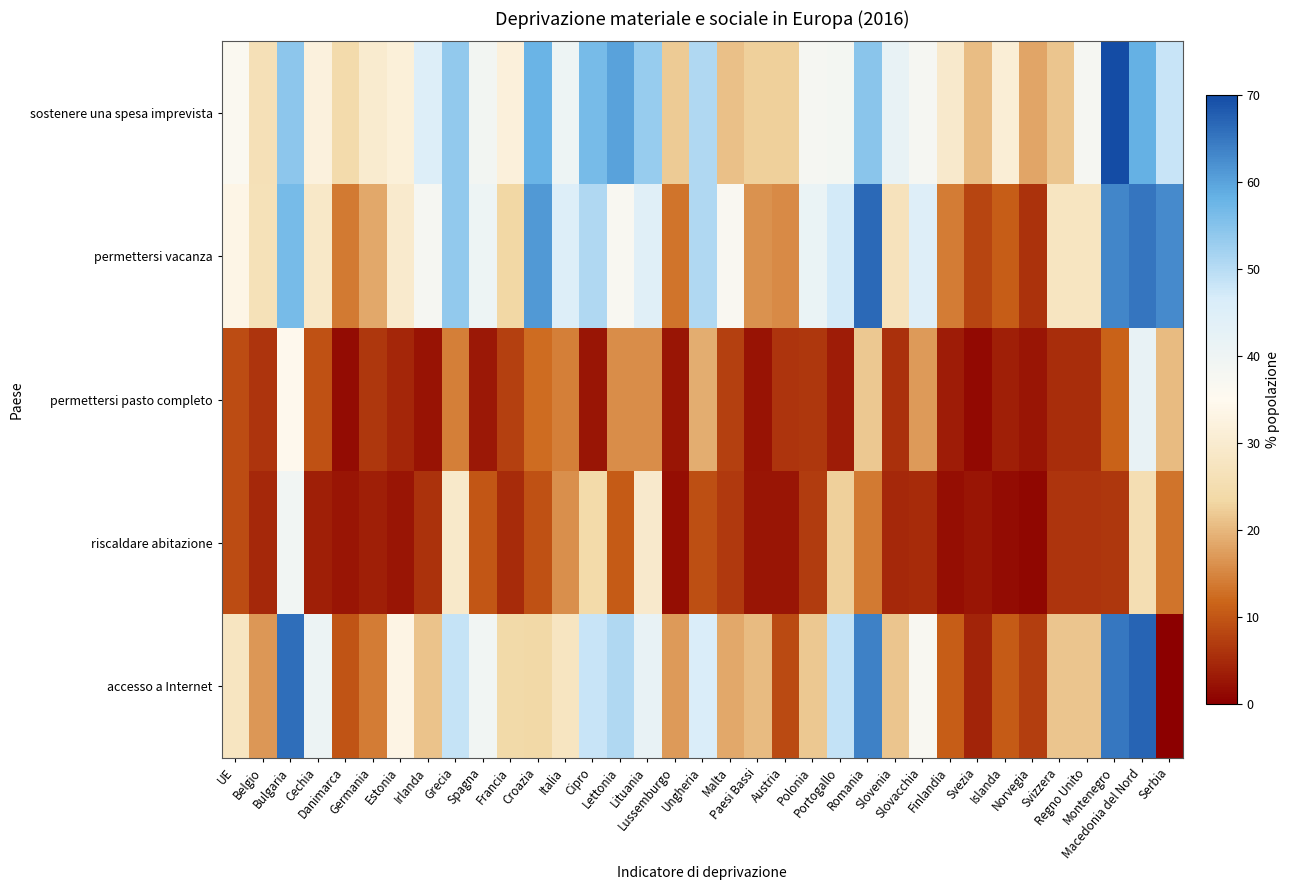

Reading left to right, what are all the values shown in this chart?

sostenere una spesa imprevista: UE=36.2	Belgio=26.0	Bulgaria=54.2	Cechia=32.1	Danimarca=24.5	Germania=30.0	Estonia=31.6	Irlanda=45.2	Grecia=53.6	Spagna=38.7	Francia=31.8	Croazia=57.7	Italia=40.4	Cipro=56.6	Lettonia=60.0	Lituania=53.2	Lussemburgo=21.9	Ungheria=50.8	Malta=20.8	Paesi Bassi=22.5	Austria=22.6	Polonia=37.9	Portogallo=38.3	Romania=54.5	Slovenia=41.7	Slovacchia=37.9	Finlandia=29.4	Svezia=20.7	Islanda=30.9	Norvegia=18.1	Svizzera=21.6	Regno Unito=38.0	Montenegro=71.2	Macedonia del Nord=58.5	Serbia=48.3
permettersi vacanza: UE=33.5	Belgio=26.3	Bulgaria=56.4	Cechia=28.9	Danimarca=13.8	Germania=18.4	Estonia=29.6	Irlanda=37.8	Grecia=53.6	Spagna=40.3	Francia=23.4	Croazia=61.2	Italia=45.3	Cipro=50.6	Lettonia=37.1	Lituania=44.2	Lussemburgo=13.2	Ungheria=50.7	Malta=36.8	Paesi Bassi=16.2	Austria=15.4	Polonia=41.2	Portogallo=47.2	Romania=66.6	Slovenia=26.9	Slovacchia=44.9	Finlandia=14.2	Svezia=8.2	Islanda=10.9	Norvegia=6.0	Svizzera=27.8	Regno Unito=27.8	Montenegro=63.4	Macedonia del Nord=65.3	Serbia=62.8
permettersi pasto completo: UE=8.8	Belgio=6.1	Bulgaria=34.6	Cechia=9.5	Danimarca=1.6	Germania=6.5	Estonia=4.6	Irlanda=2.3	Grecia=14.4	Spagna=2.9	Francia=7.4	Croazia=12.5	Italia=14.3	Cipro=2.6	Lettonia=15.6	Lituania=15.7	Lussemburgo=2.6	Ungheria=19.1	Malta=7.4	Paesi Bassi=2.3	Austria=6.1	Polonia=6.4	Portogallo=3.4	Romania=21.8	Slovenia=5.7	Slovacchia=17.0	Finlandia=3.3	Svezia=1.3	Islanda=3.6	Norvegia=2.6	Svizzera=5.2	Regno Unito=5.2	Montenegro=11.3	Macedonia del Nord=41.8	Serbia=20.3
riscaldare abitazione: UE=9.0	Belgio=4.8	Bulgaria=39.2	Cechia=3.8	Danimarca=2.7	Germania=3.7	Estonia=2.7	Irlanda=5.9	Grecia=29.1	Spagna=10.1	Francia=5.0	Croazia=9.3	Italia=16.1	Cipro=24.3	Lettonia=10.6	Lituania=29.3	Lussemburgo=1.7	Ungheria=9.2	Malta=6.6	Paesi Bassi=2.6	Austria=2.7	Polonia=7.1	Portogallo=22.5	Romania=13.8	Slovenia=4.8	Slovacchia=5.1	Finlandia=1.7	Svezia=2.6	Islanda=1.6	Norvegia=0.9	Svizzera=6.1	Regno Unito=6.1	Montenegro=6.3	Macedonia del Nord=25.7	Serbia=13.3
accesso a Internet: UE=27.7	Belgio=16.8	Bulgaria=66.1	Cechia=40.7	Danimarca=9.8	Germania=14.1	Estonia=33.1	Irlanda=21.1	Grecia=48.6	Spagna=39.3	Francia=23.8	Croazia=23.7	Italia=27.7	Cipro=48.3	Lettonia=50.7	Lituania=42.1	Lussemburgo=17.0	Ungheria=46.0	Malta=18.4	Paesi Bassi=20.4	Austria=8.5	Polonia=21.7	Portogallo=48.9	Romania=63.9	Slovenia=21.6	Slovacchia=37.1	Finlandia=10.8	Svezia=4.3	Islanda=10.6	Norvegia=7.2	Svizzera=21.6	Regno Unito=21.6	Montenegro=64.9	Macedonia del Nord=67.1	Serbia=0.0